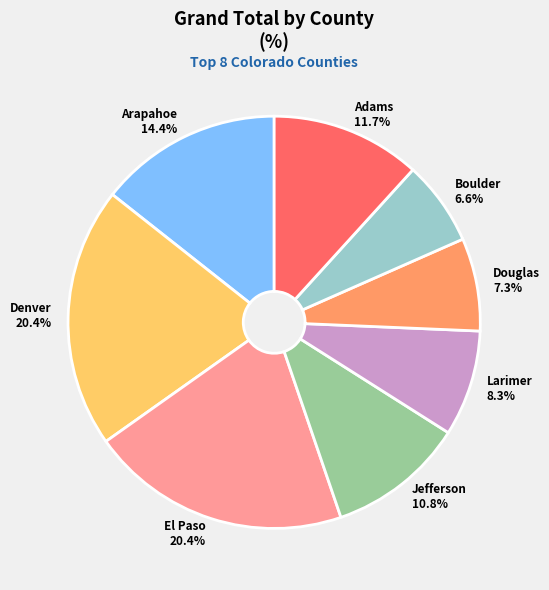

To the nearest percent, what percentage of the pie is Douglas?

7%